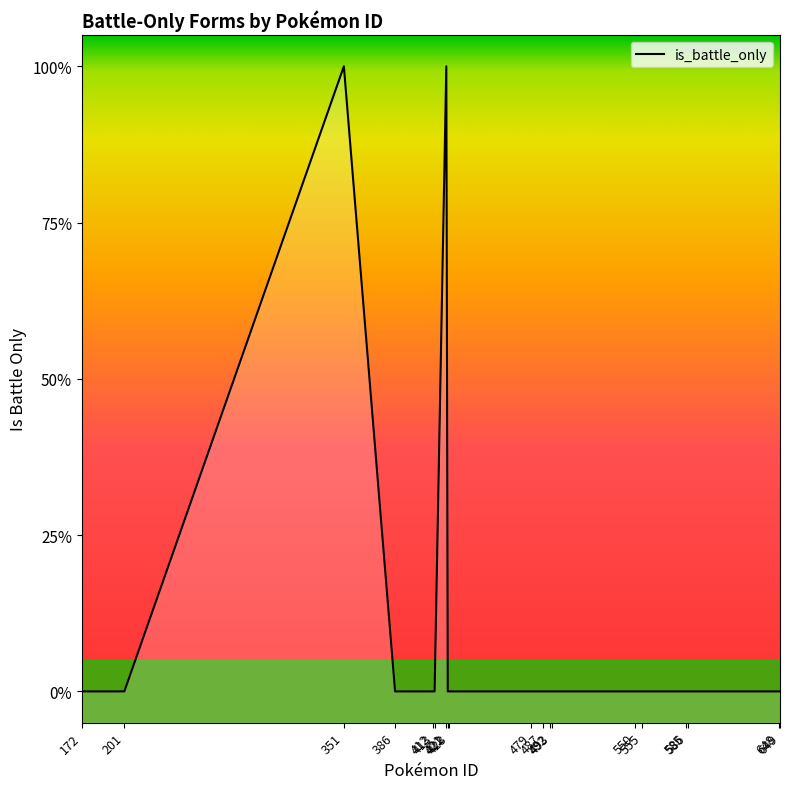

How many lines are shown in the chart?

1